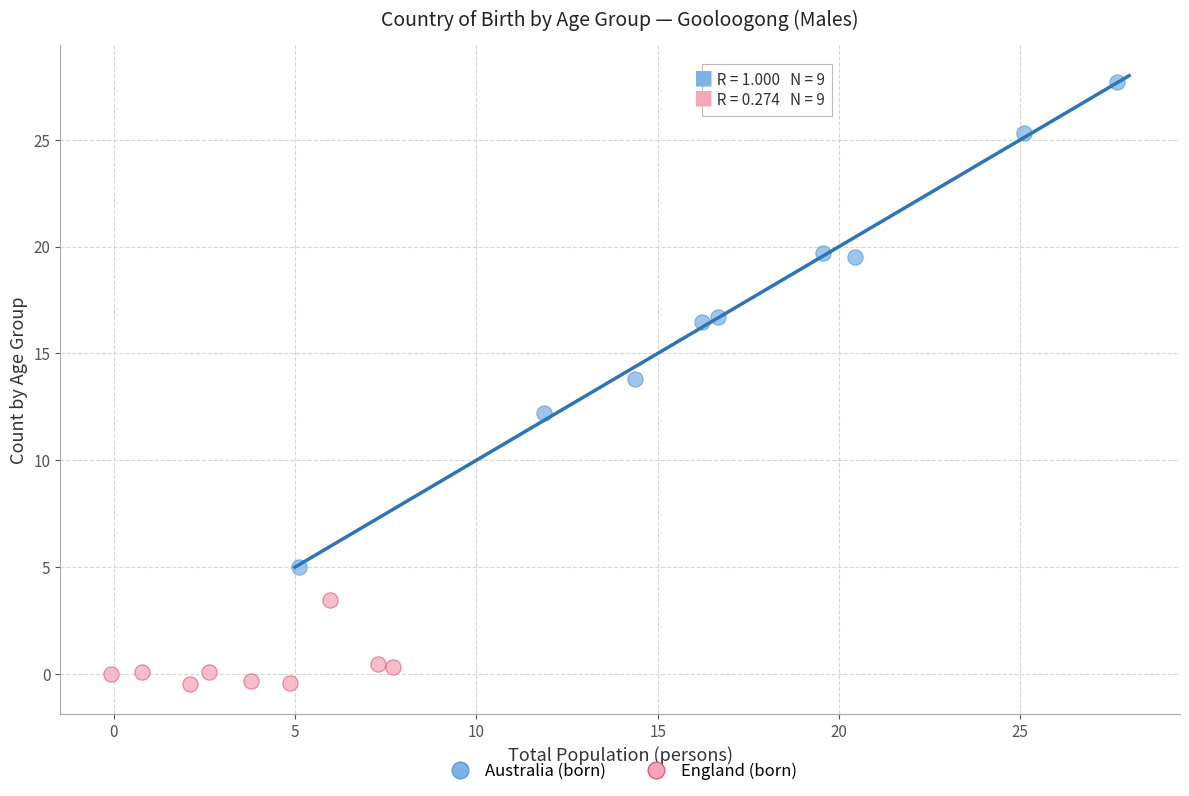

Which series has the largest Y range (max minus min)?

Australia (born)